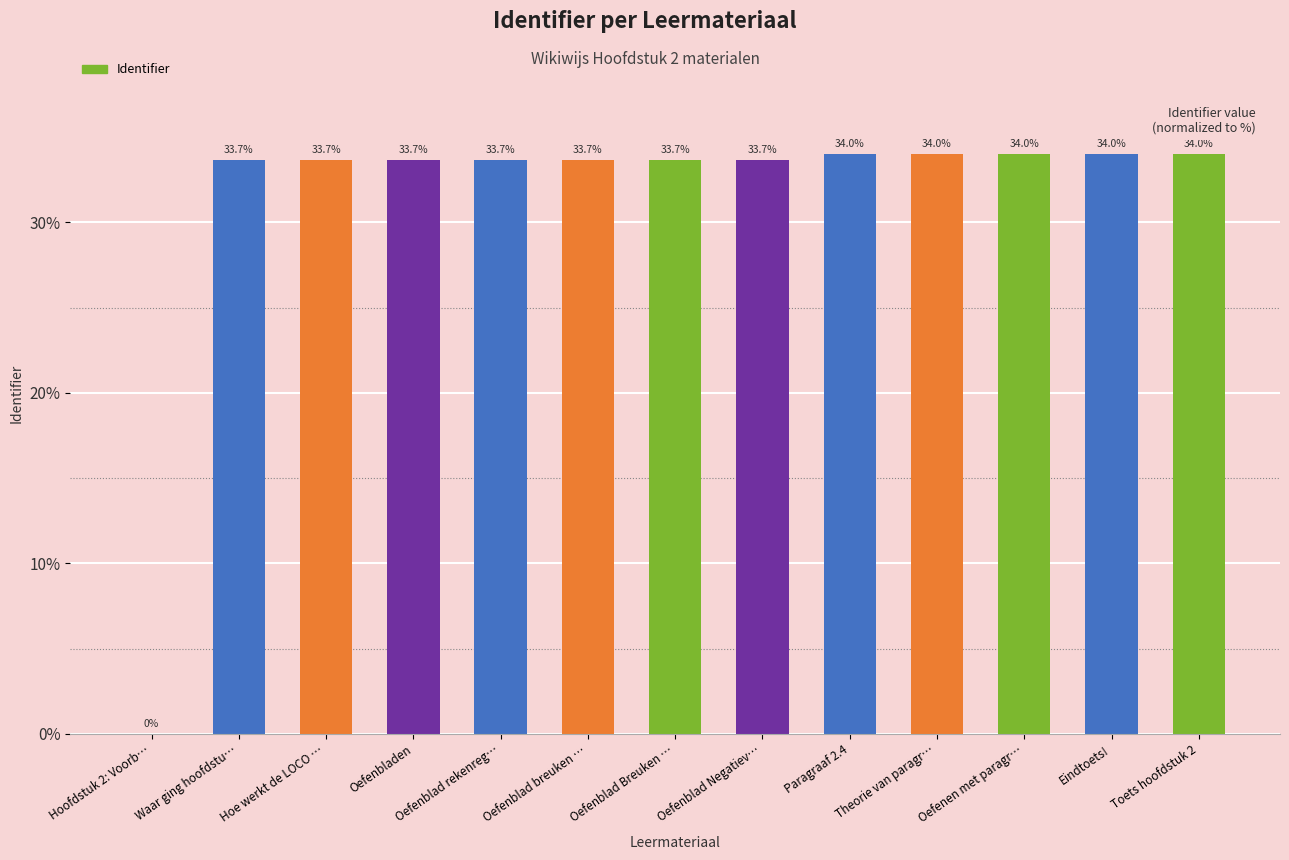

Approximately how many times larger is the value at Oefenblad Negatiev… compared to Oefenblad rekenreg…?

1.0